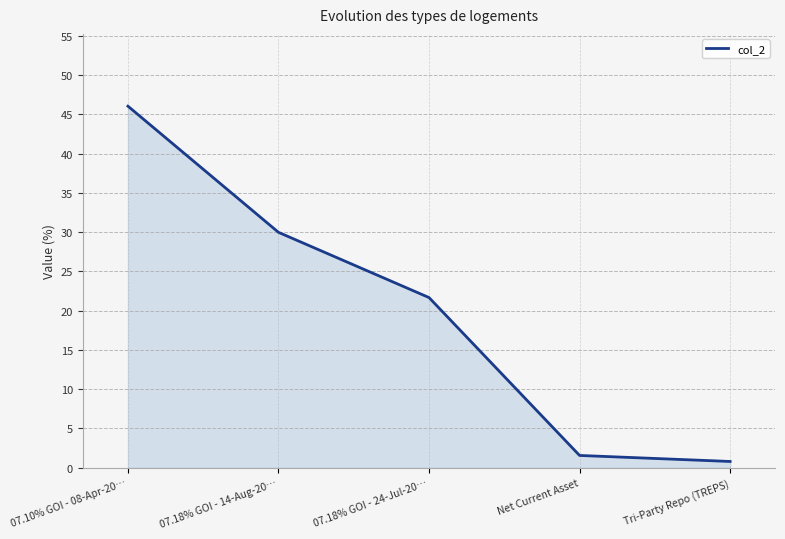

Count the number of categories in the chart.

5